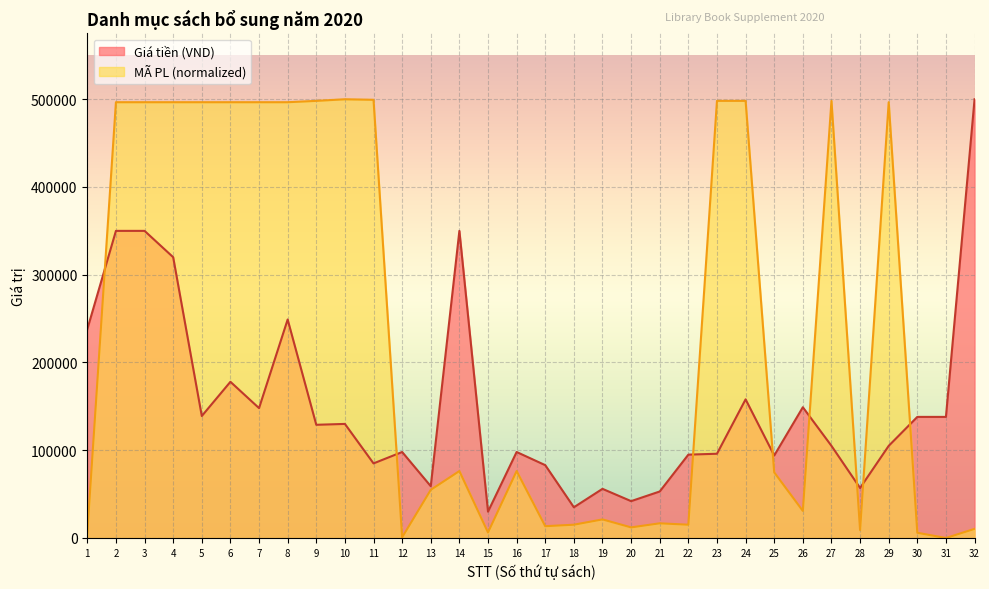

Reading right to left, extract all data points from this chart.

Giá tiền (VND): 500000.0	138000.0	138000.0	105000.0	57000.0	105000.0	149000.0	94000.0	158000.0	96000.0	95000.0	53000.0	42000.0	56000.0	35000.0	83000.0	98000.0	30000.0	350000.0	59000.0	98000.0	85000.0	130000.0	129000.0	249000.0	148000.0	178000.0	139000.0	320000.0	350000.0	350000.0	238000.0
MÃ PL (scaled): 10394.4	0.0	5961.5	496637.1	9018.6	498165.7	30877.4	74792.1	498165.7	498165.7	15133.0	16731.8	12075.8	21185.7	15133.0	13451.5	76276.4	6267.2	76276.4	54876.2	764.3	499388.6	500000.0	498165.7	496637.1	496637.1	496637.1	496637.1	496637.1	496637.1	496637.1	6267.2